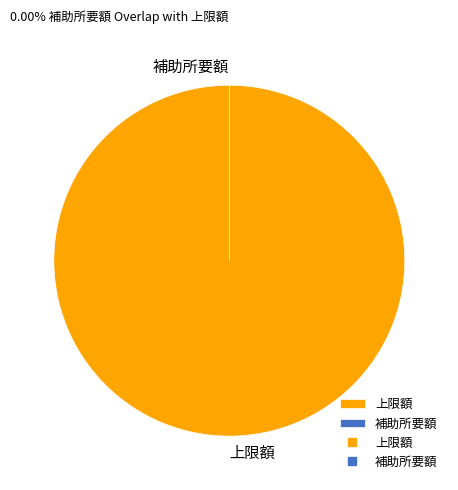

Which category has the smallest portion of the pie?

補助所要額